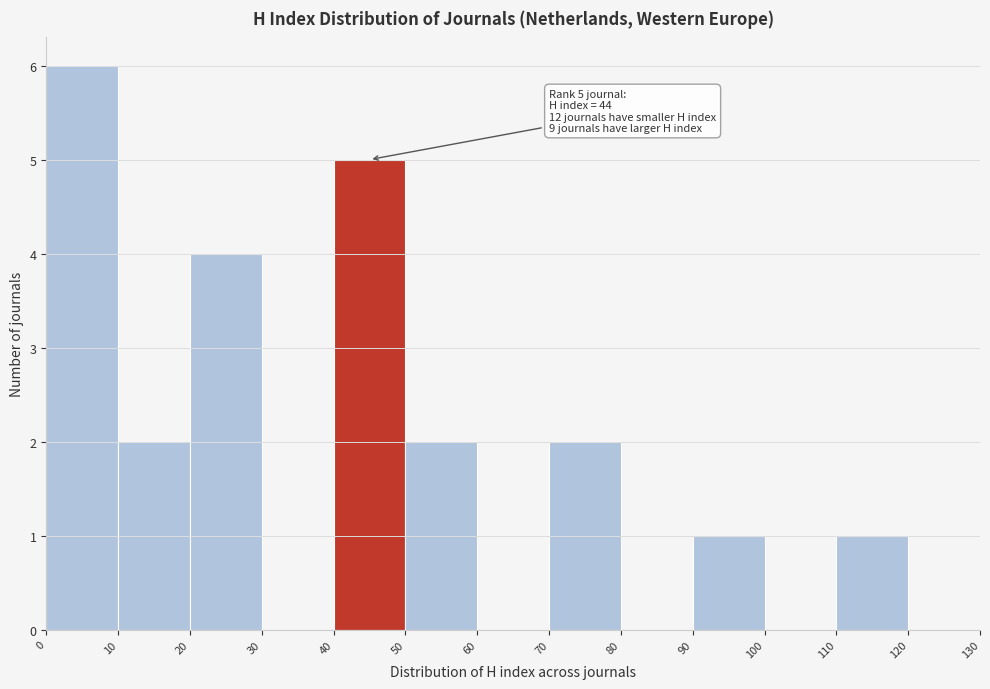

Over which range of the x-axis is the bar tallest?

0 to 10